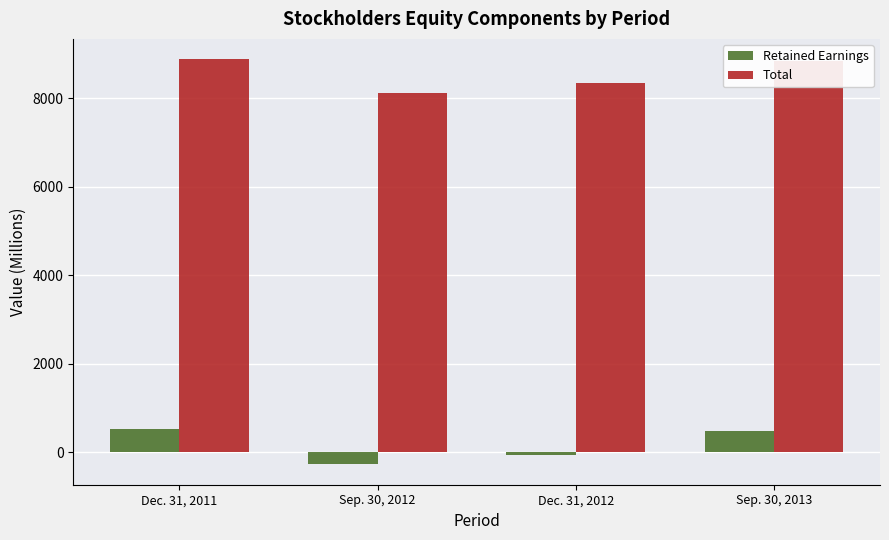

Rank the series by their average value, from highest to lowest.

Total, Retained Earnings